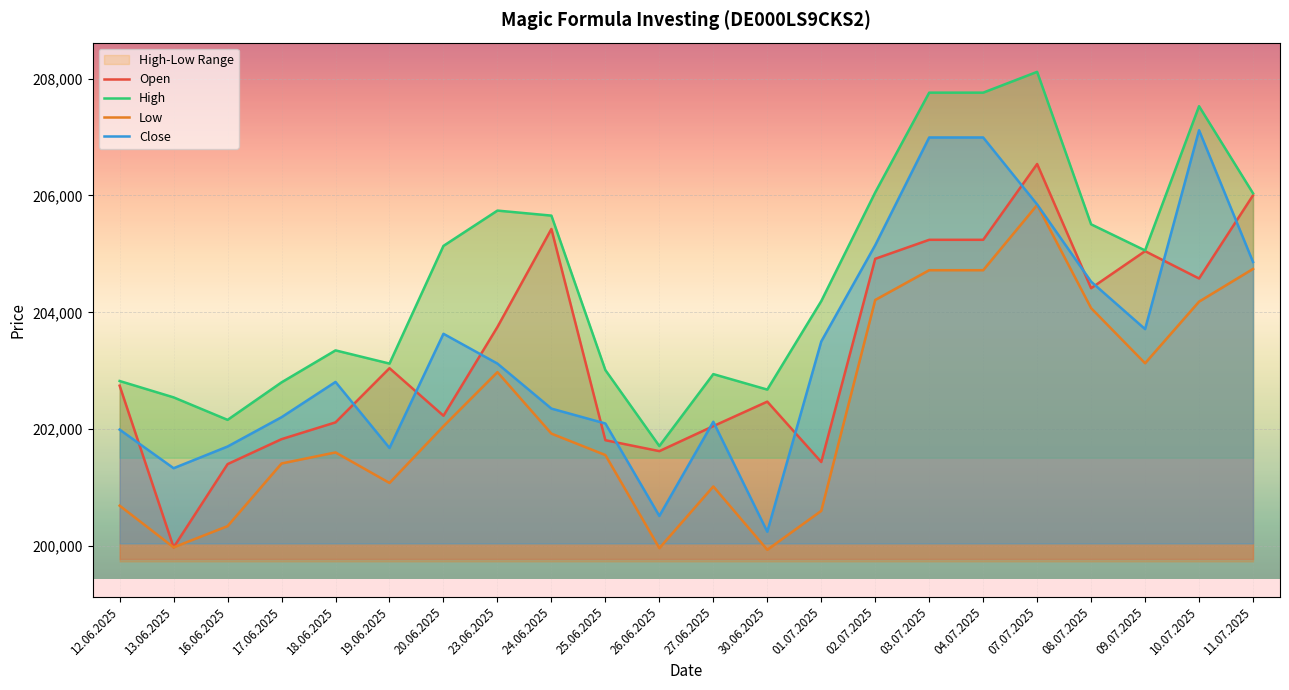

Is it true that Close equals 207116 at 10.07.2025?

True